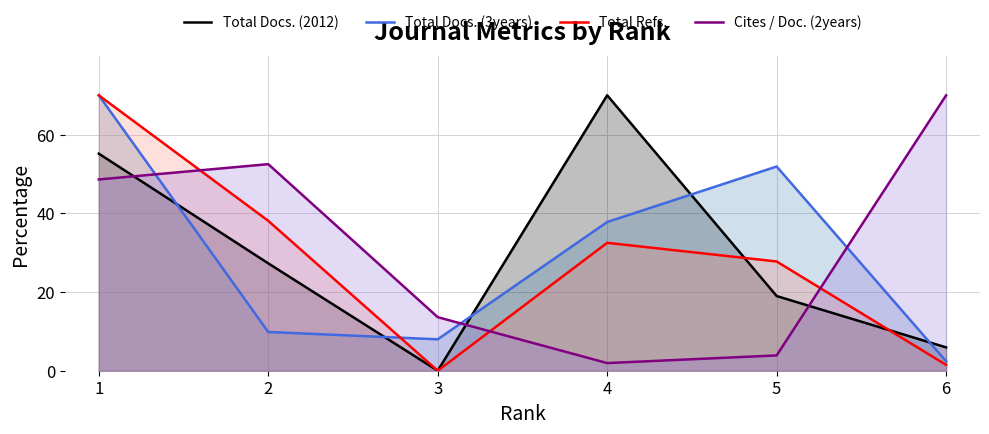

Reading left to right, transcribe all the data shown in this chart.

Total Docs. (2012): 6=5.9	5=19.0	4=70.0	3=0.0	2=27.3	1=55.2
Total Docs. (3years): 6=2.4	5=51.9	4=37.8	3=8.0	2=9.8	1=70.0
Total Refs.: 6=1.5	5=27.8	4=32.5	3=0.0	2=38.1	1=70.0
Cites / Doc. (2years): 6=70.0	5=3.9	4=1.9	3=13.6	2=52.5	1=48.6